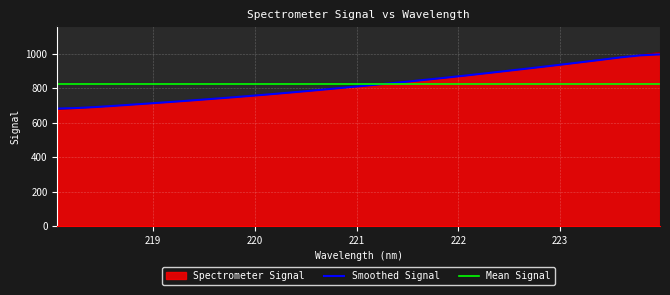

Is it true that the value at 219.3979 is 284.5?

False